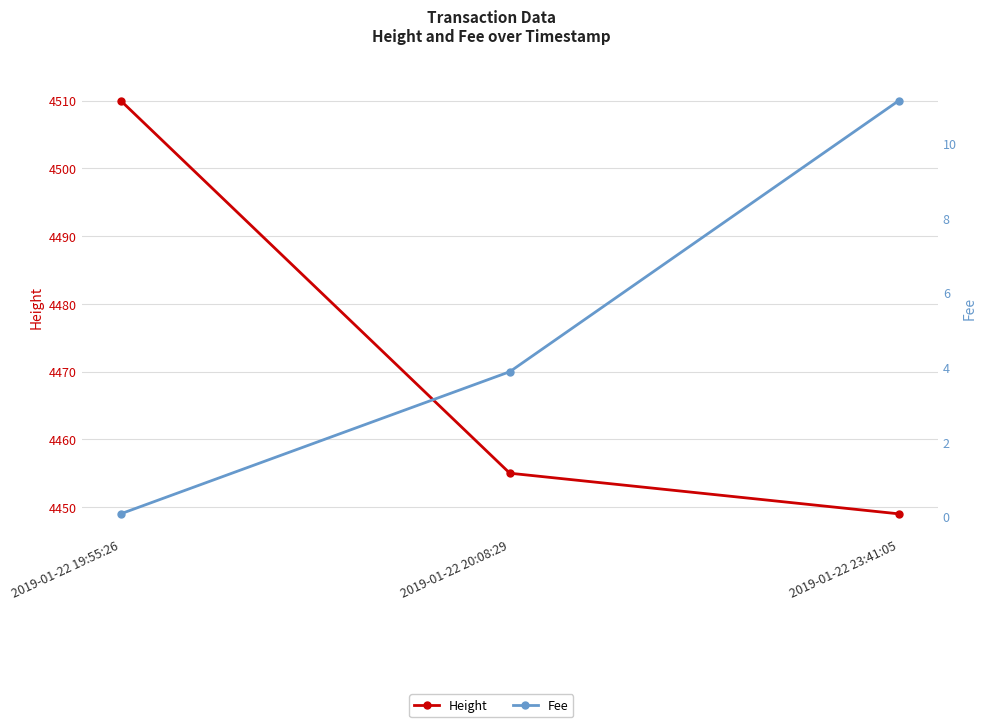

What is the maximum value shown in the chart?

4510.0